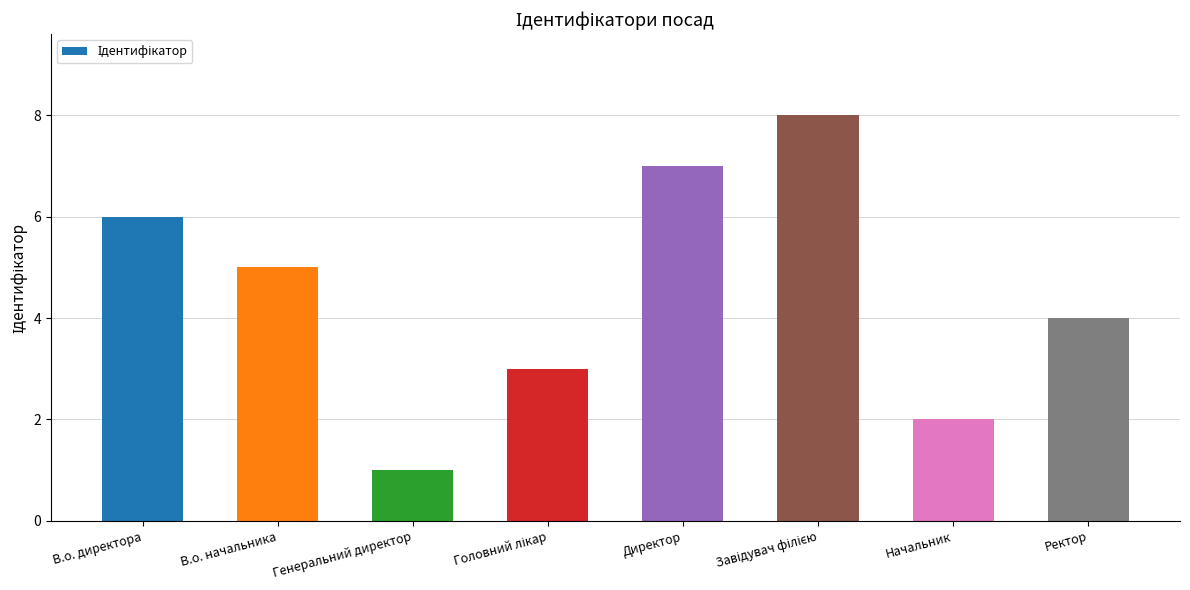

What is the minimum value shown in the chart?

1